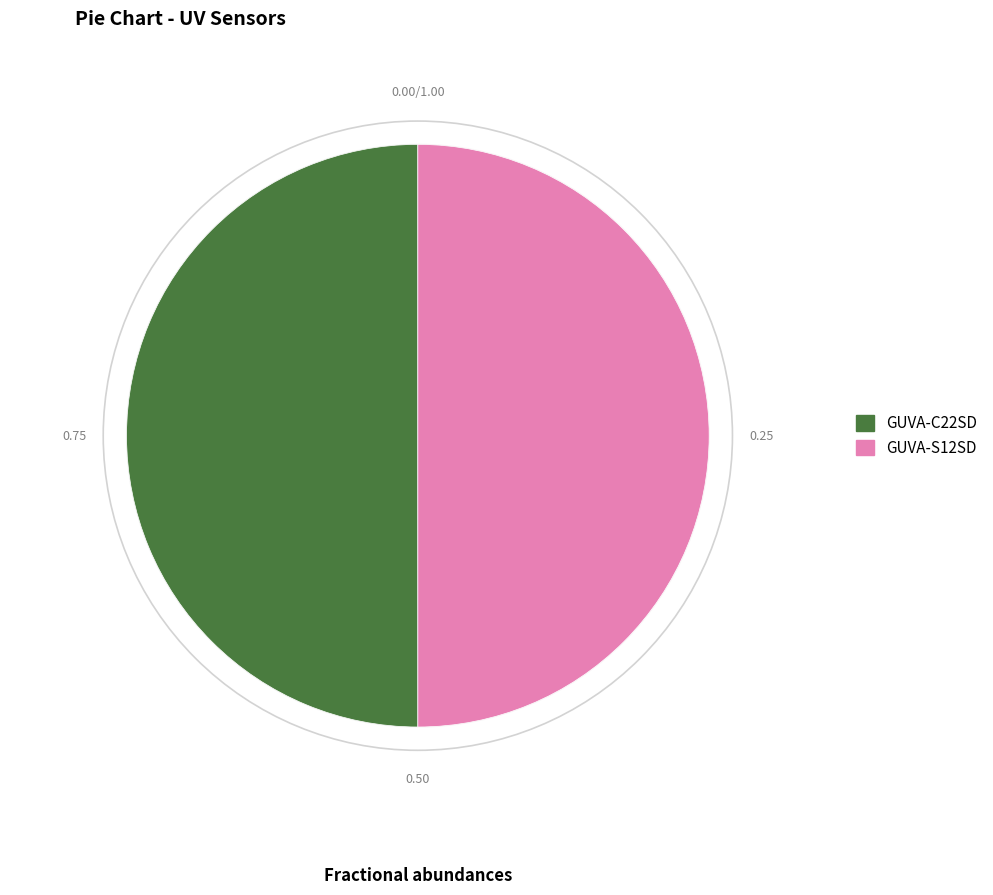

Rank the categories by value from lowest to highest.

GUVA-S12SD, GUVA-C22SD